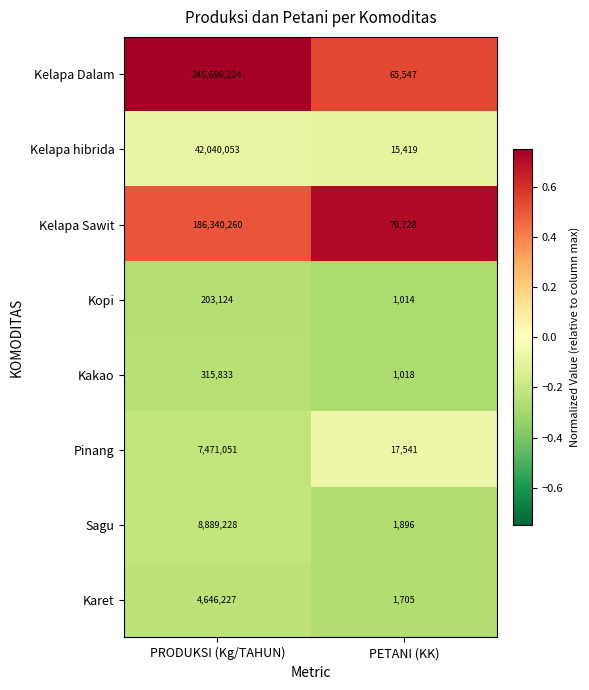

What is the average value of the Pinang series?

3744296